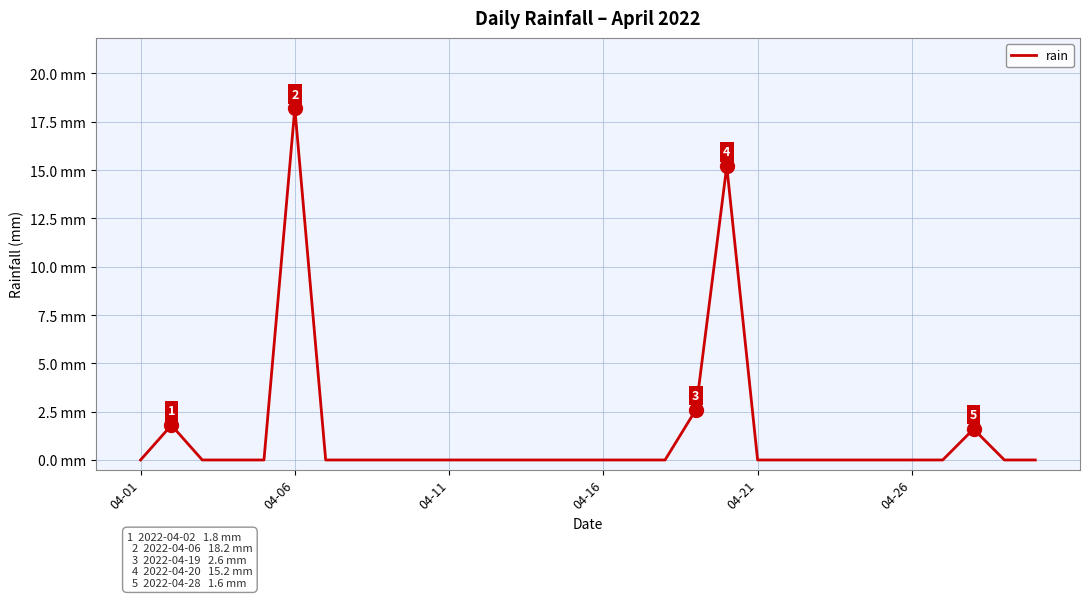

How many points are higher than both their immediate neighbors (excluding endpoints)?

4